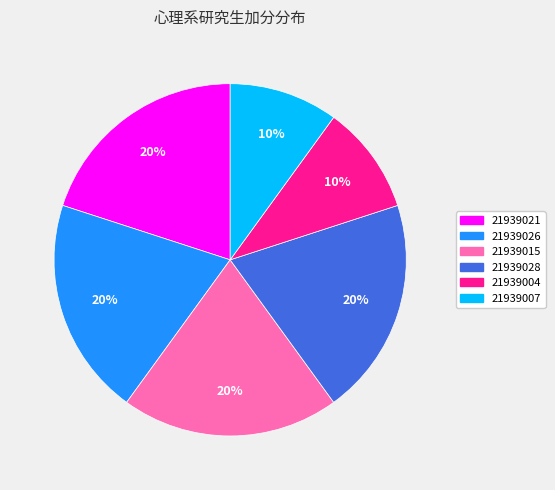

What percentage is the 21939015 slice, to the nearest percent?

20%